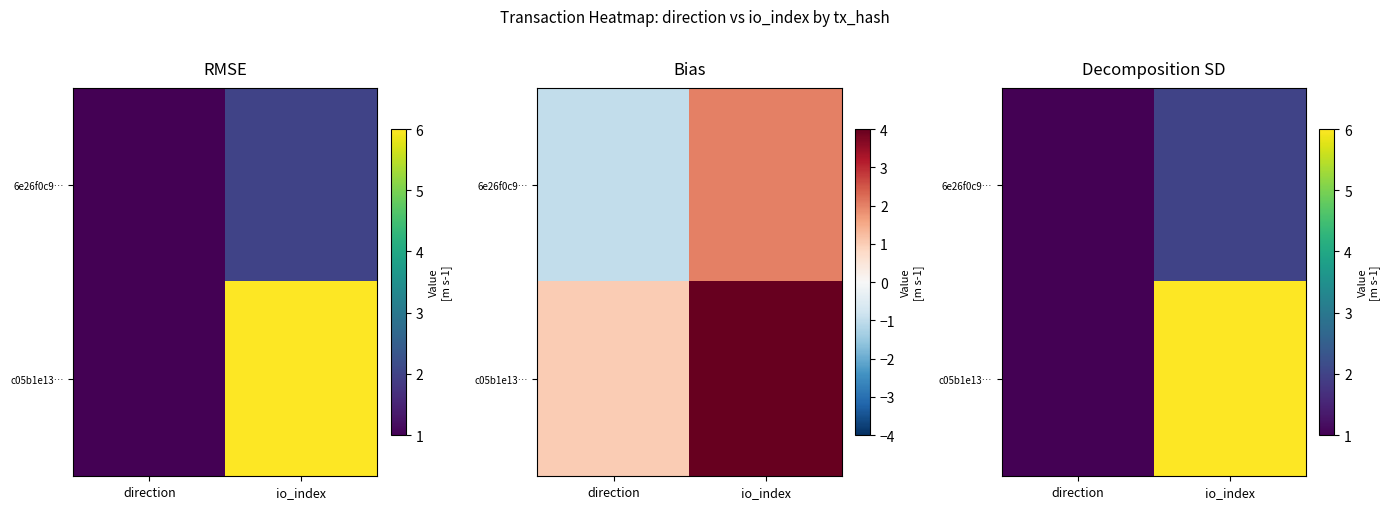

The value of 6e26f0c9… at direction is -1. True or false?

True